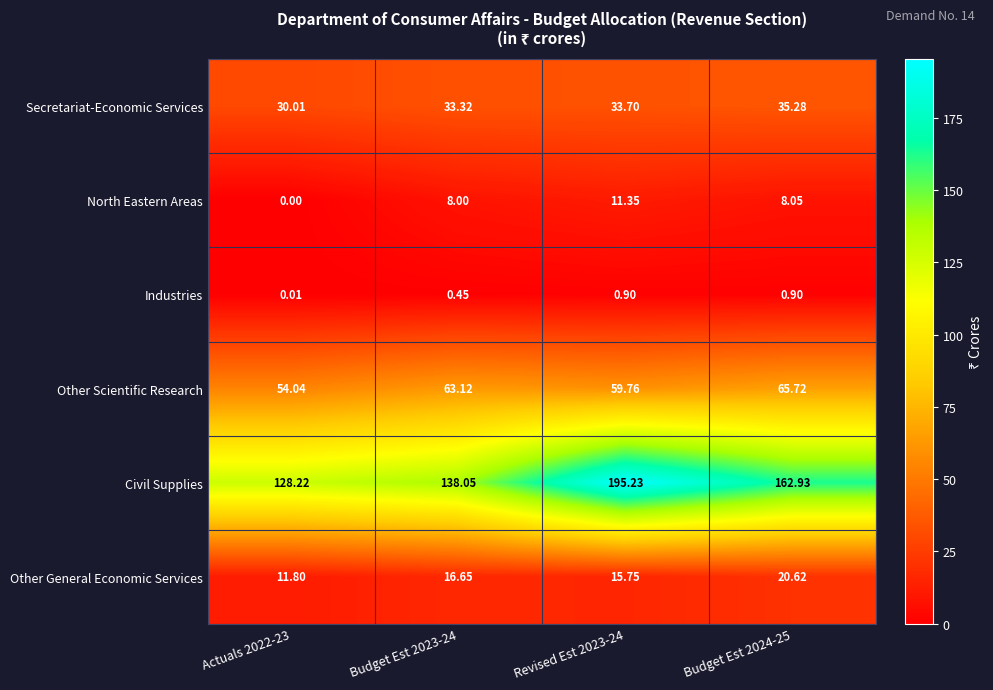

Rank the series by their maximum value, from lowest to highest.

Industries, North Eastern Areas, Other General Economic Services, Secretariat-Economic Services, Other Scientific Research, Civil Supplies